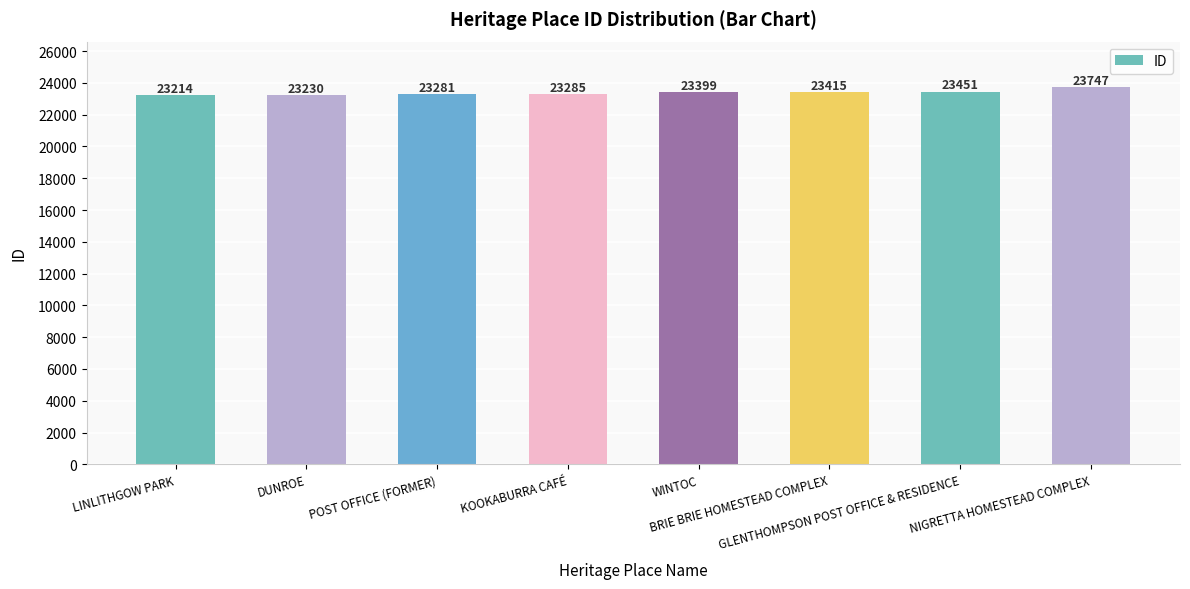

How many values are below 23399?

4